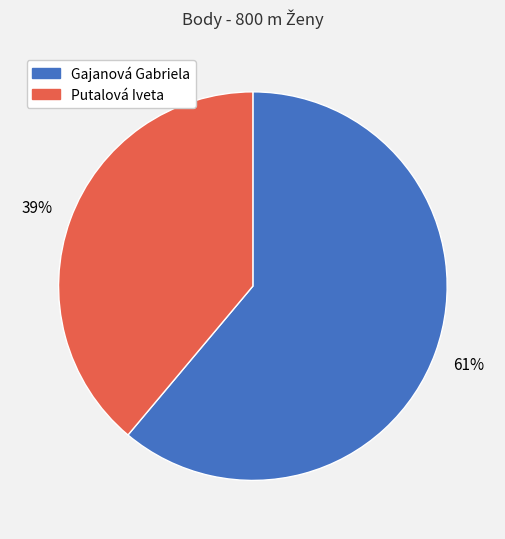

Approximately how many times larger is the value at Gajanová Gabriela compared to Putalová Iveta?

1.6